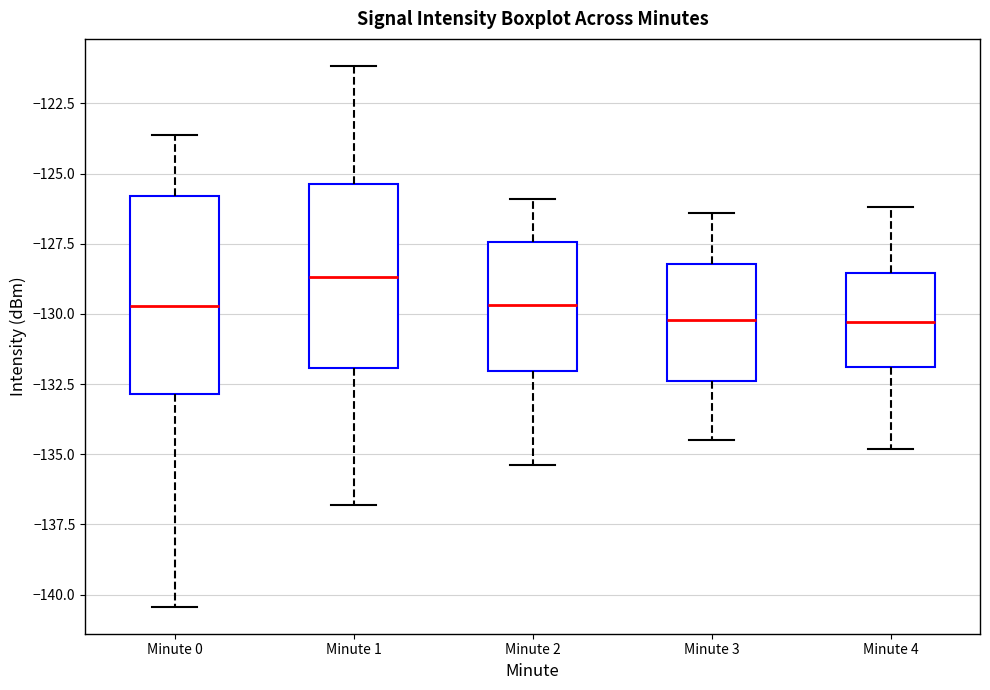

Reading left to right, transcribe this box plot: for each box, give where its median line is, the range the box spans, and where its two whiskers end, as read against the y-axis. The values are not printed on the chart, so give them approximately, as read against the axis.

Minute 0: median -129.5, box -133.0 to -126.0, whiskers -140.5 to -123.5
Minute 1: median -128.5, box -132.0 to -125.5, whiskers -137.0 to -121.0
Minute 2: median -129.5, box -132.0 to -127.5, whiskers -135.5 to -126.0
Minute 3: median -130.0, box -132.5 to -128.0, whiskers -134.5 to -126.5
Minute 4: median -130.5, box -132.0 to -128.5, whiskers -135.0 to -126.0